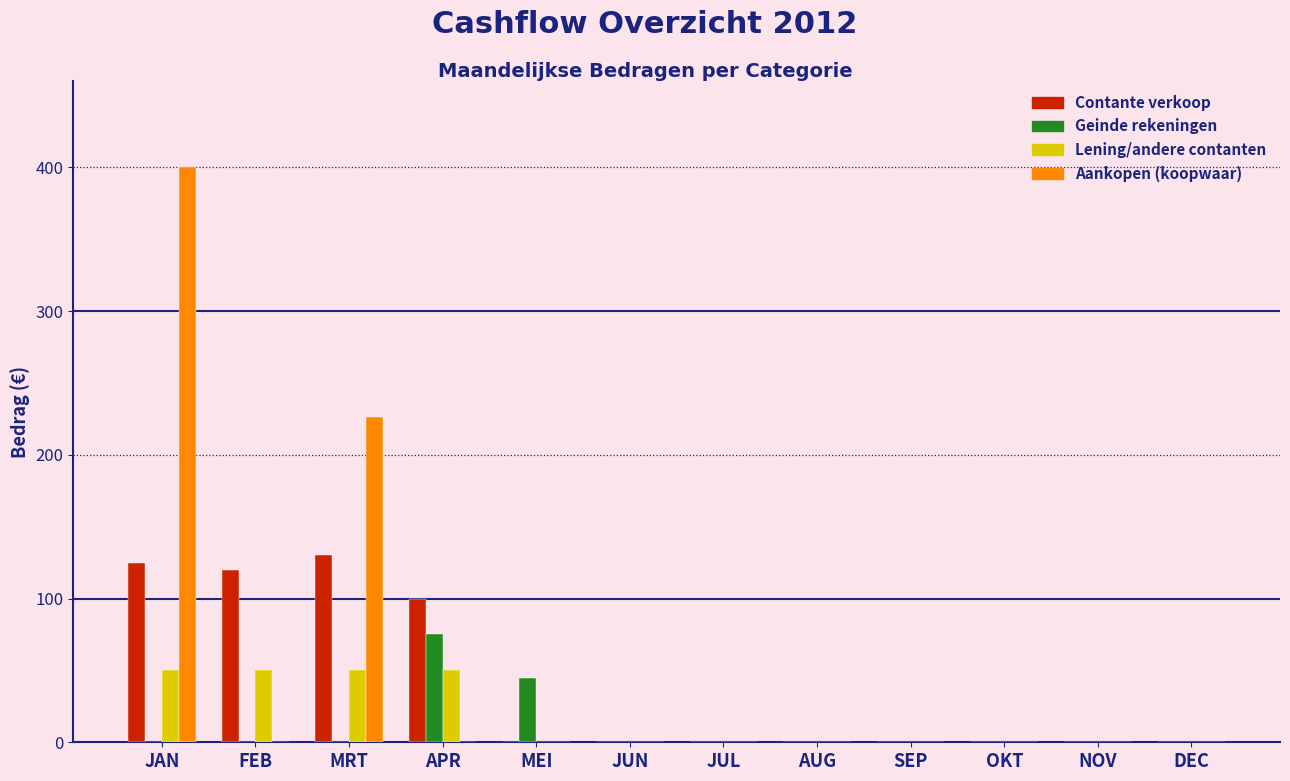

What is the sum of the Geinde rekeningen values at FEB and APR?

75